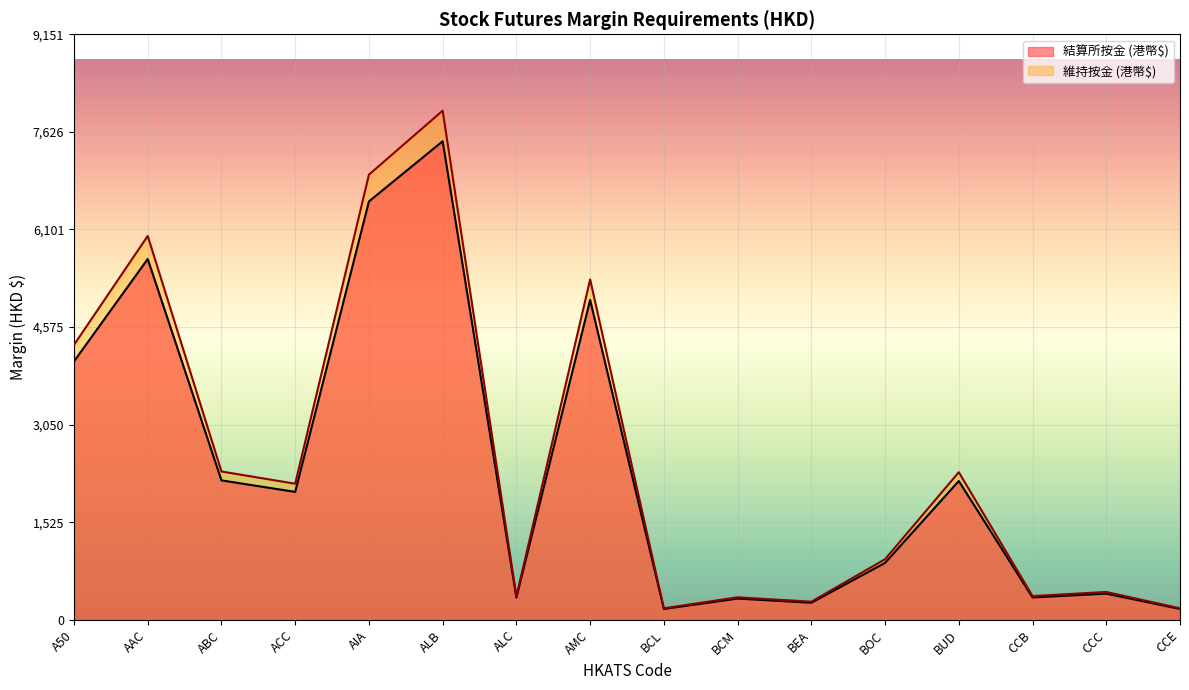

What is the spread (max minus min) of values at CCC?

26